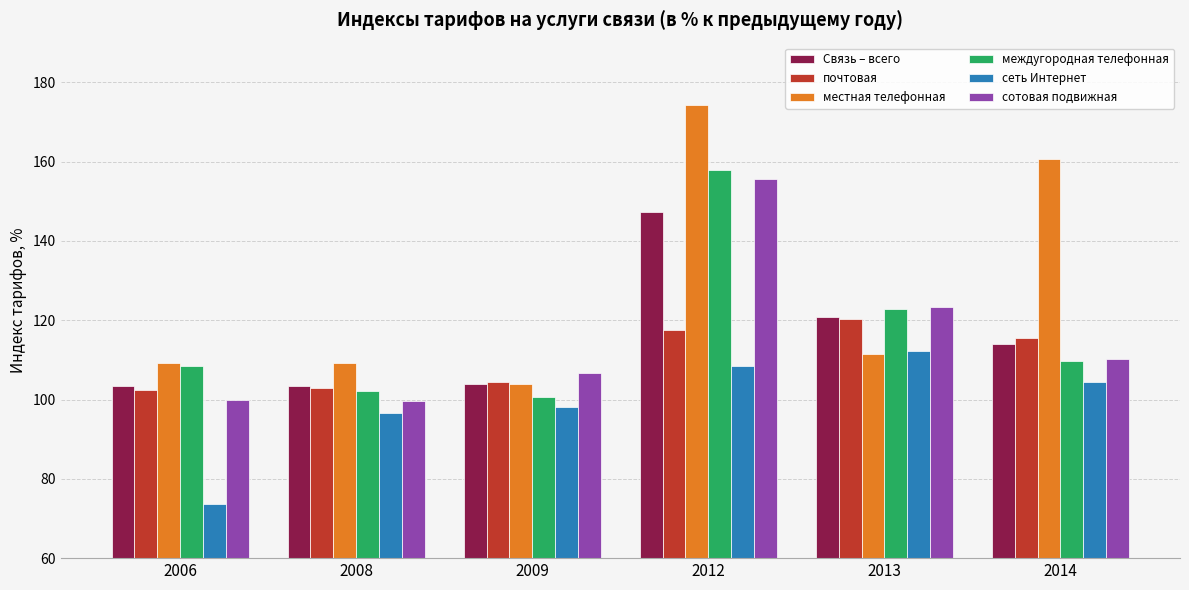

At which label is Связь – всего closest to 125?

2013